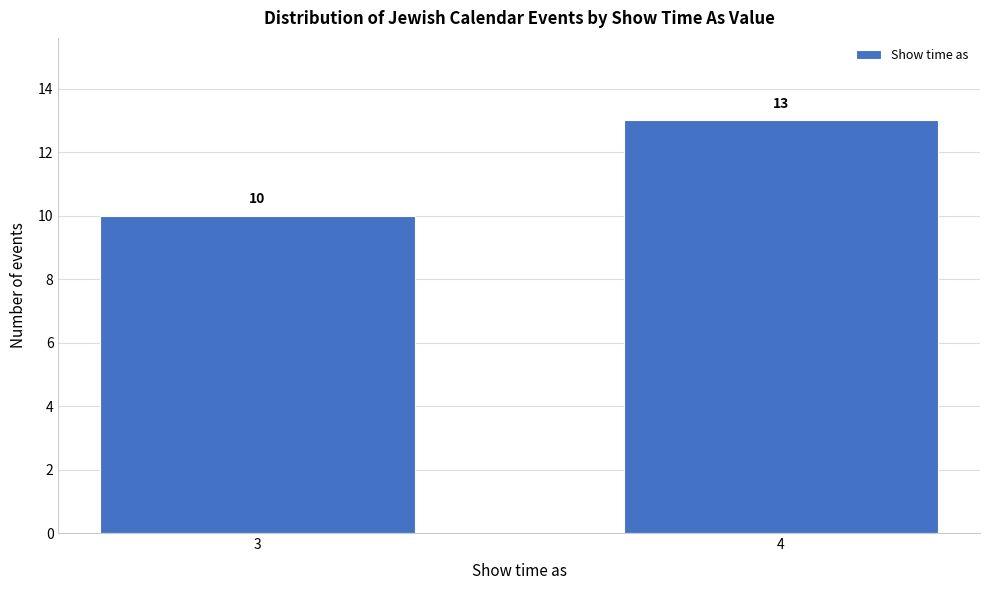

Reading right to left, extract all data points from this chart.

13	10